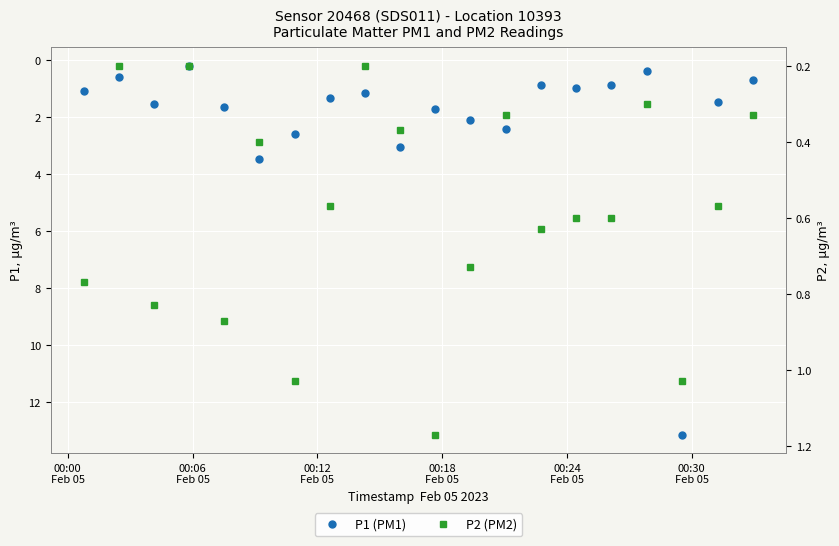

What are all the series names shown in the legend?

P1 (PM1), P2 (PM2)